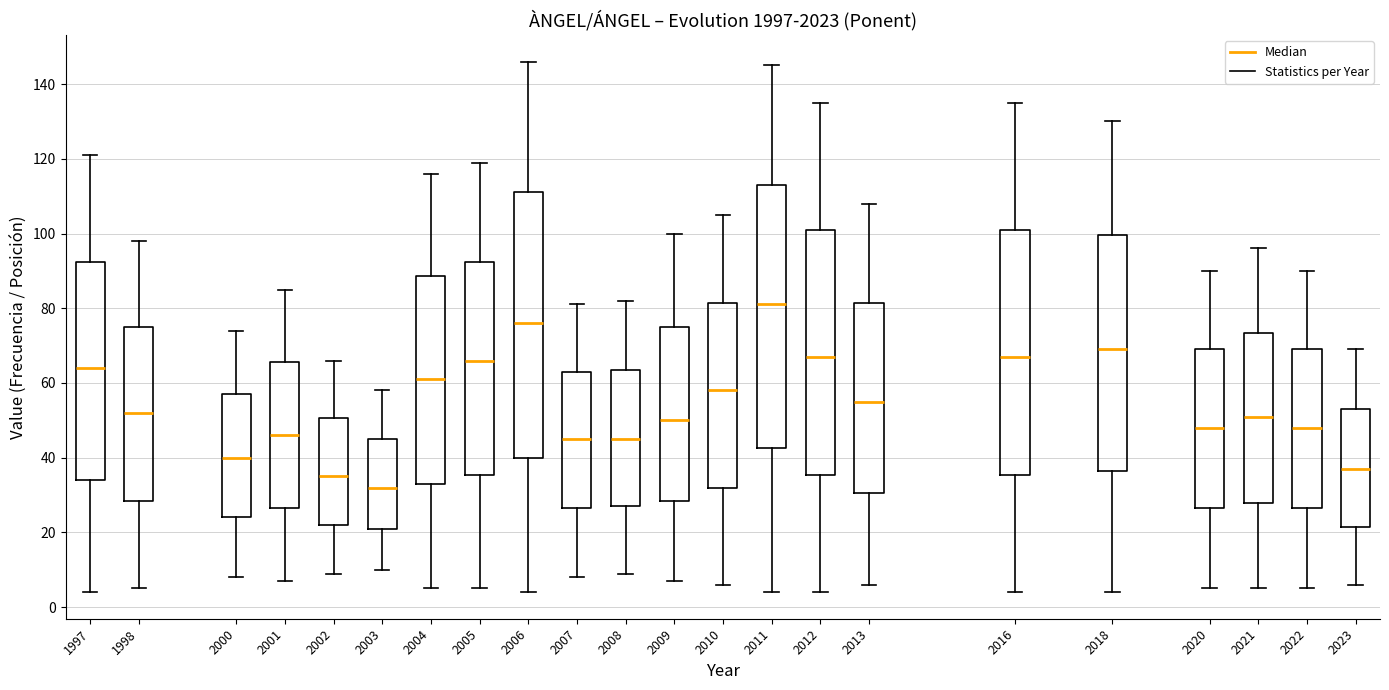

Where does the upper whisker of the box at x = 2012 end on the y-axis? The values are not printed on the chart, so give them approximately, as read against the axis.

136